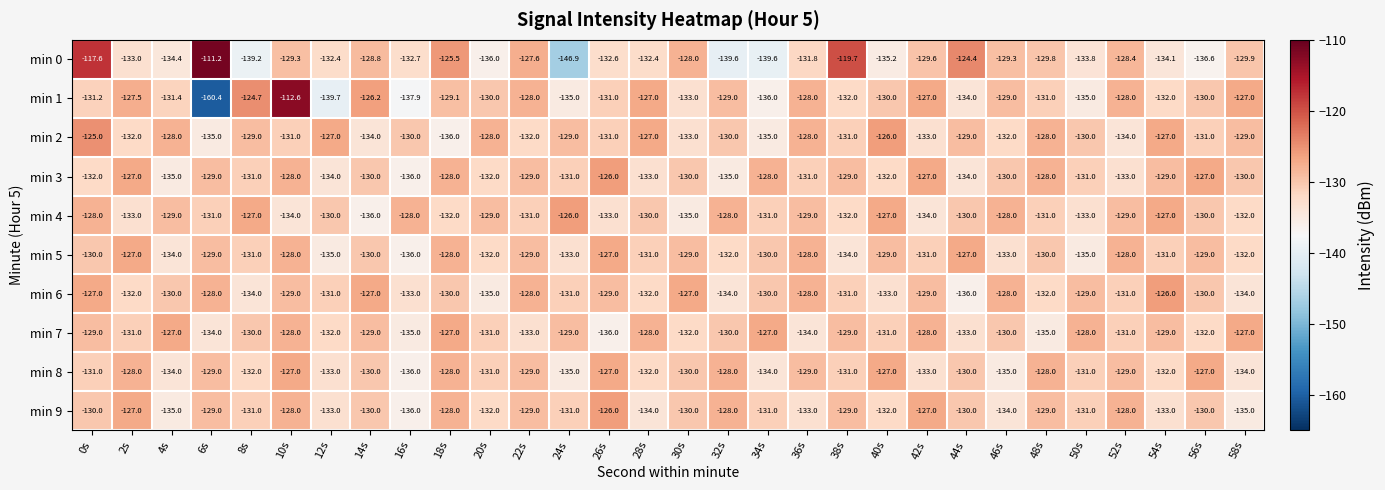

What is the difference between the maximum and minimum values in the min 1 series?

47.8